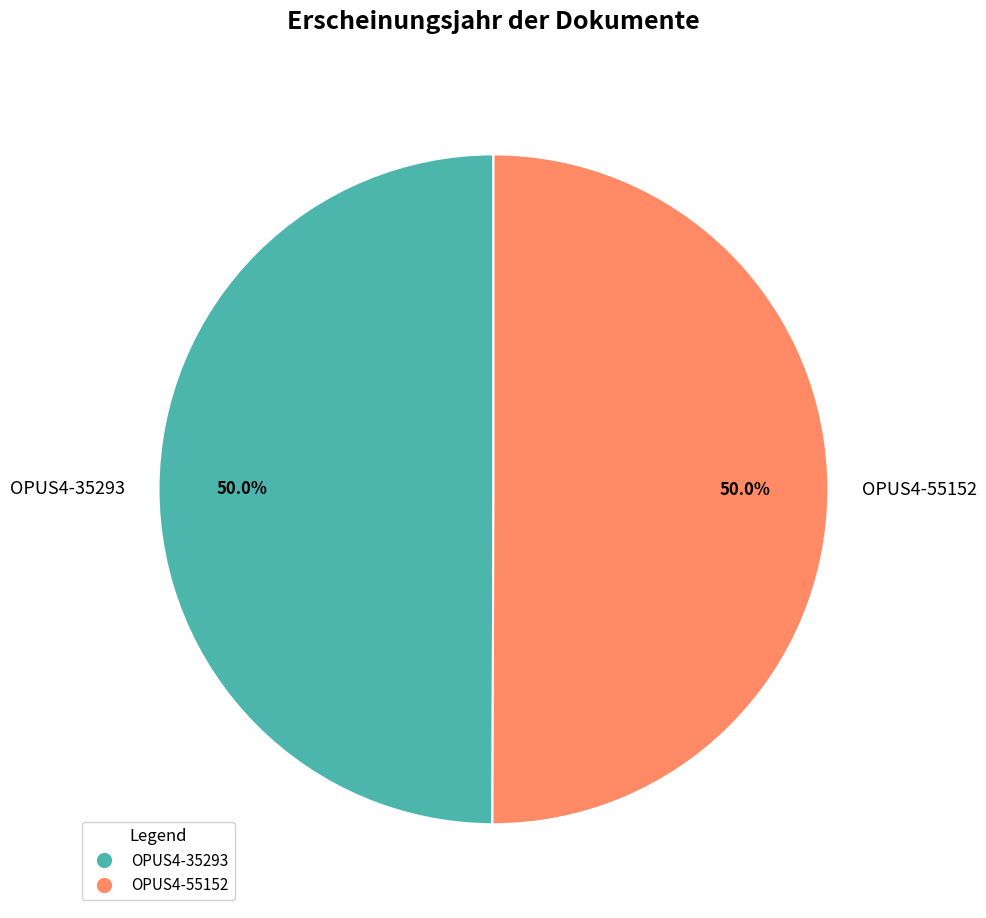

To the nearest percent, what is the combined percentage of OPUS4-55152 and OPUS4-35293?

100%